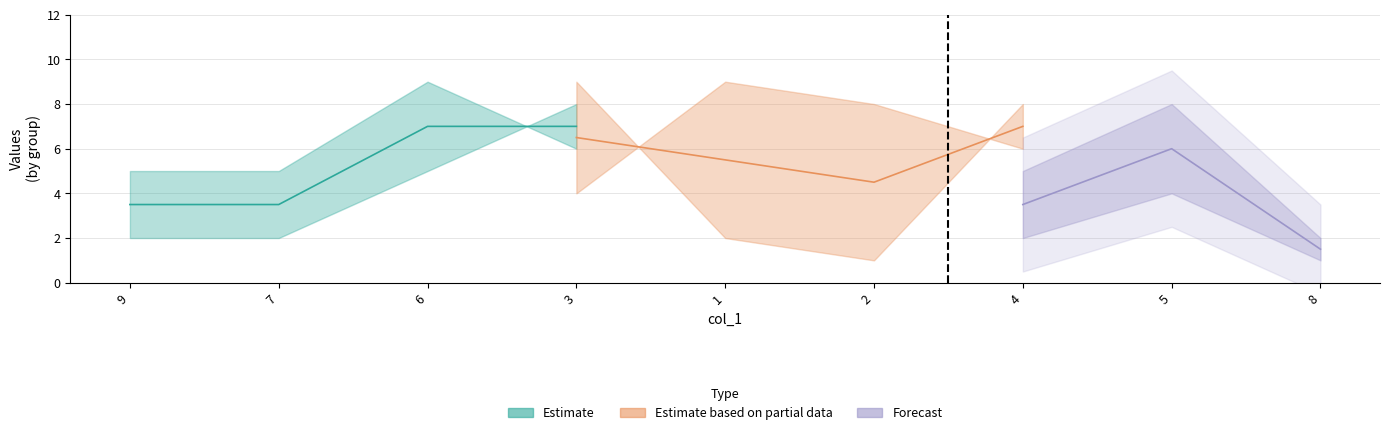

At which label does col_8 reach its peak?

2